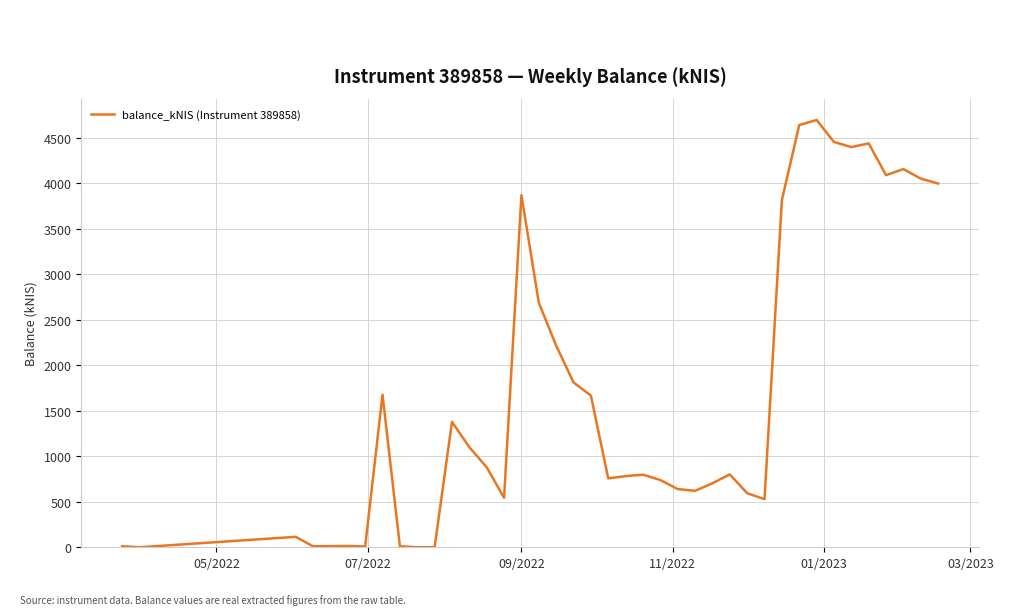

What is the difference between the maximum and minimum values?

4697.5